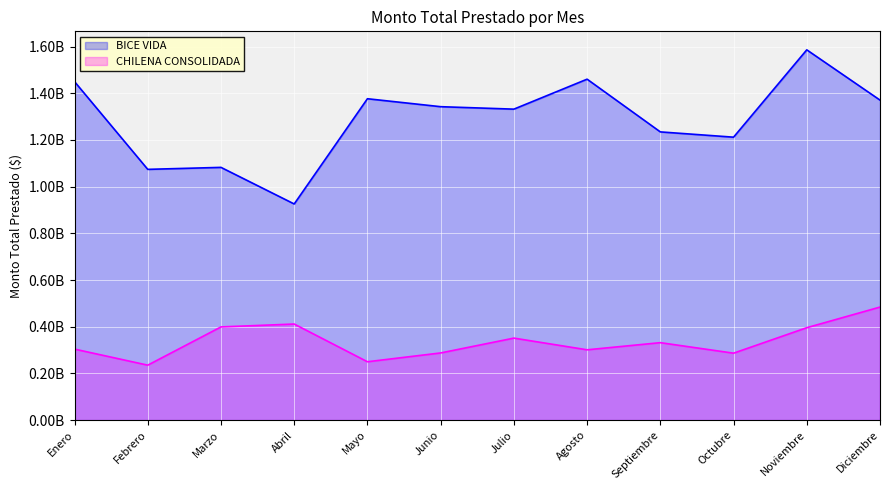

The CHILENA CONSOLIDADA series shows 117294312 at Noviembre. True or false?

False